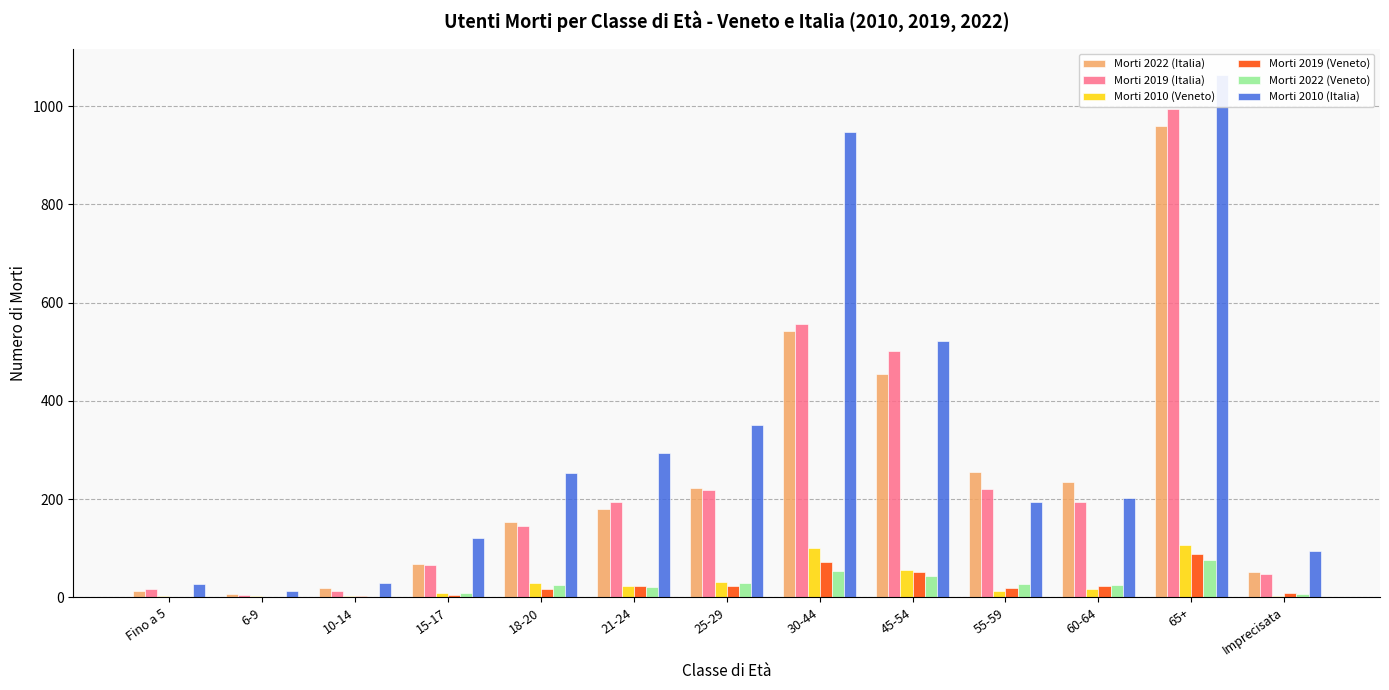

Reading left to right, extract all data points from this chart.

Morti 2022 (Italia): 13	7	19	68	153	179	222	542	455	255	234	960	52
Morti 2019 (Italia): 17	4	14	67	145	194	218	556	501	221	194	994	48
Morti 2010 (Veneto): 3	2	2	10	30	23	31	101	55	13	18	106	2
Morti 2019 (Veneto): 1	0	2	5	17	23	23	72	52	20	23	89	9
Morti 2022 (Veneto): 1	1	0	9	25	22	29	54	44	28	26	76	6
Morti 2010 (Italia): 27	14	29	121	253	294	351	948	522	195	202	1064	94